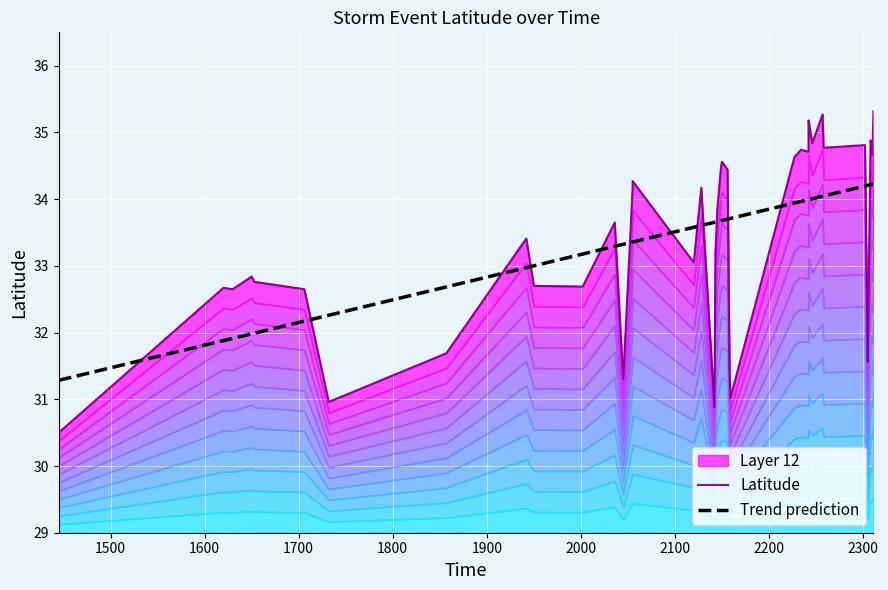

Reading left to right, extract all data points from this chart.

Latitude: 30.5	32.7	32.6	32.8	32.8	32.6	31.0	31.7	33.4	32.7	32.7	33.6	31.3	34.2	34.3	33.0	34.2	30.9	33.2	33.8	34.5	34.6	34.4	31.4	31.0	34.6	34.7	34.7	35.0	35.2	34.8	35.3	34.8	34.8	31.6	31.6	34.9	34.8	34.7	35.3
Trend prediction: 31.3	31.9	31.9	32.0	32.0	32.2	32.3	32.7	33.0	33.0	33.2	33.3	33.3	33.4	33.4	33.6	33.6	33.7	33.7	33.7	33.7	33.7	33.7	33.7	33.7	33.9	34.0	34.0	34.0	34.0	34.0	34.0	34.0	34.2	34.2	34.2	34.2	34.2	34.2	34.2